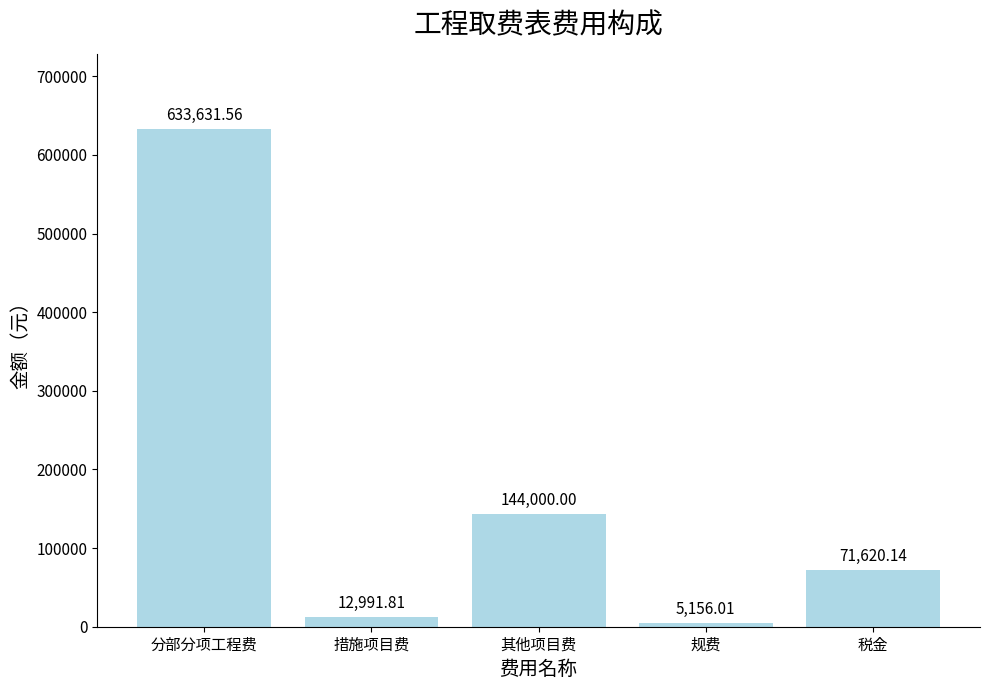

What is the label of the 5th bar from the right?

分部分项工程费